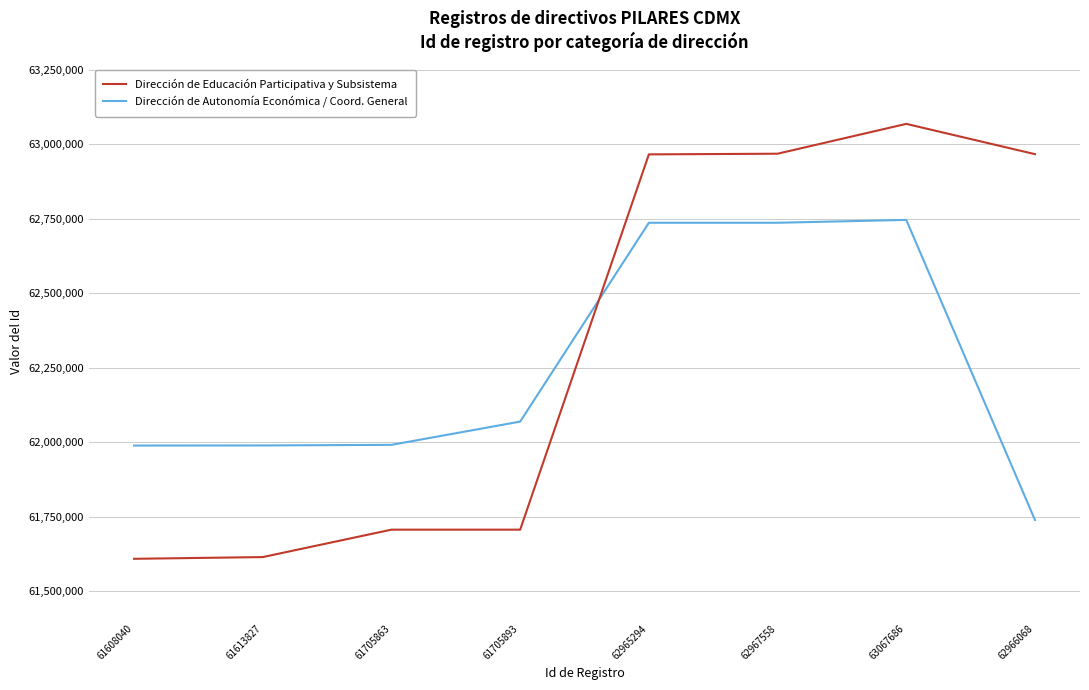

What is the highest value of the Dirección de Autonomía Económica / Coord. General series?

62745382